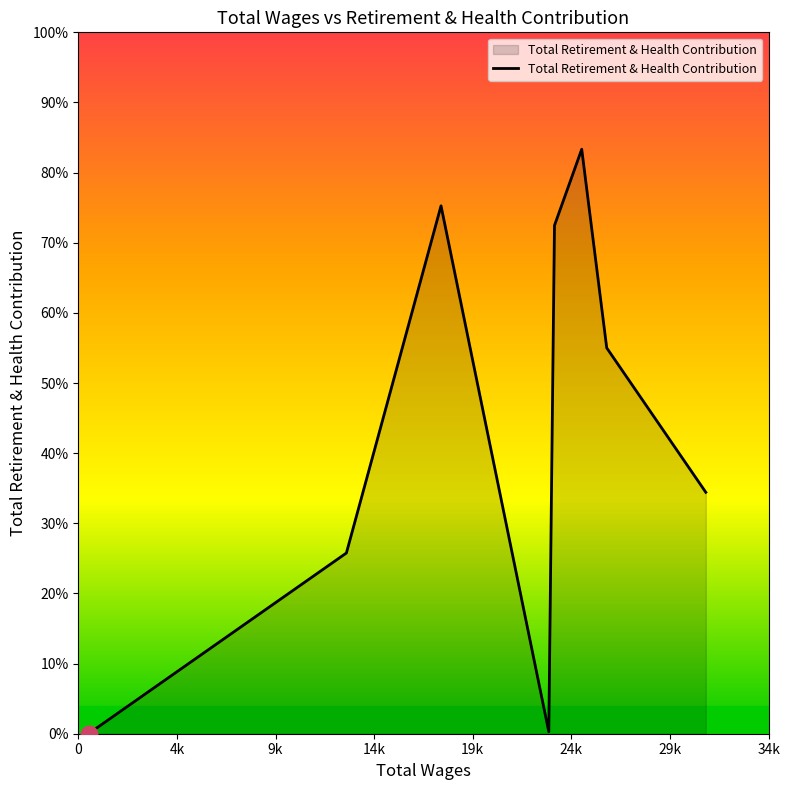

Does the chart have visible grid lines?

No